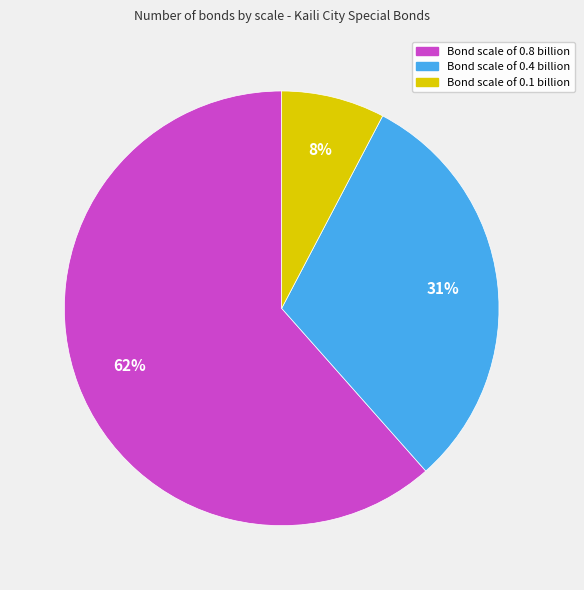

Does any single category account for the majority?

Yes